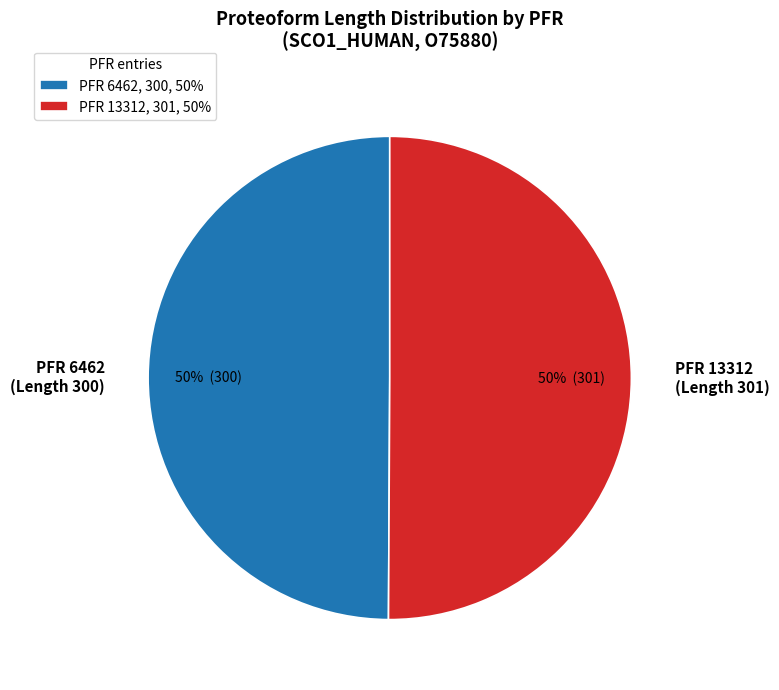

To the nearest percent, what is the combined percentage of PFR 13312 (Length 301) and PFR 6462 (Length 300)?

100%